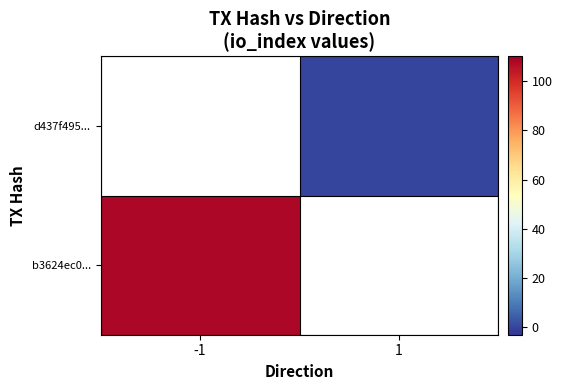

Where is b3624ec0... nearest to the value 108?

-1